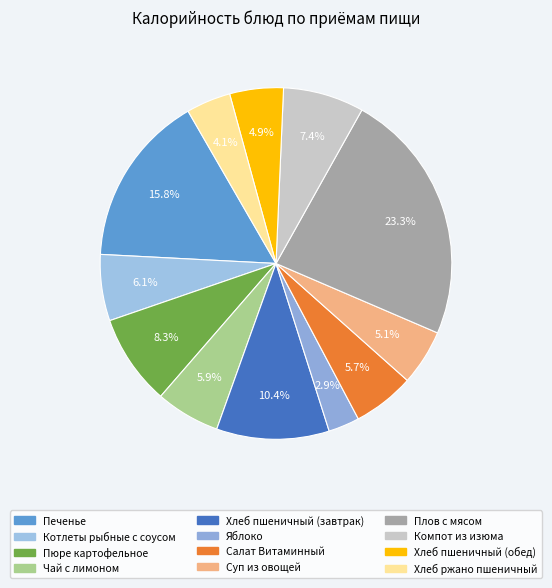

Does Котлеты рыбные с соусом account for over 50% of the chart?

No